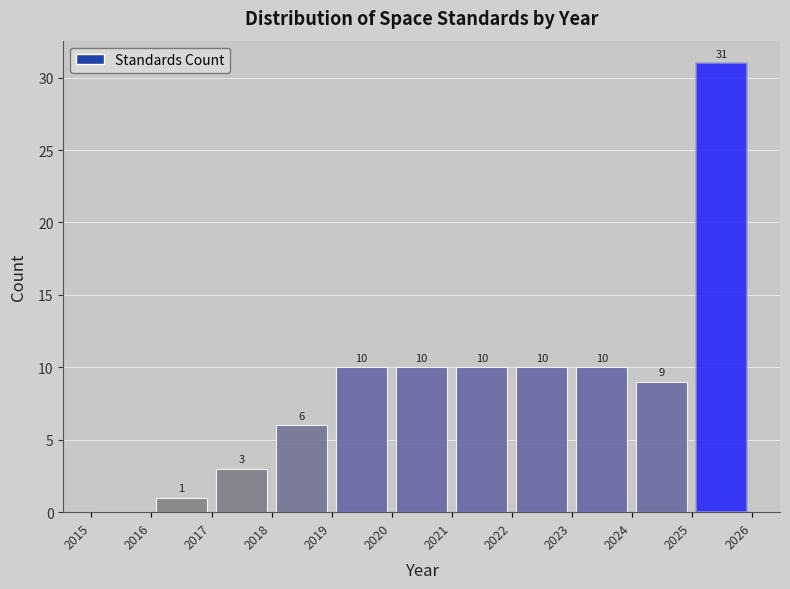

Which range on the x-axis has the tallest bar?

2025 to 2026